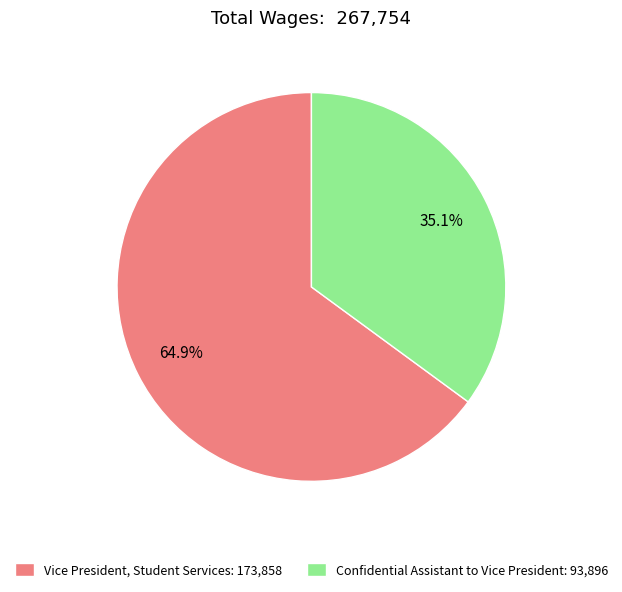

The Confidential Assistant to Vice President slice represents 35% of the pie. True or false?

True